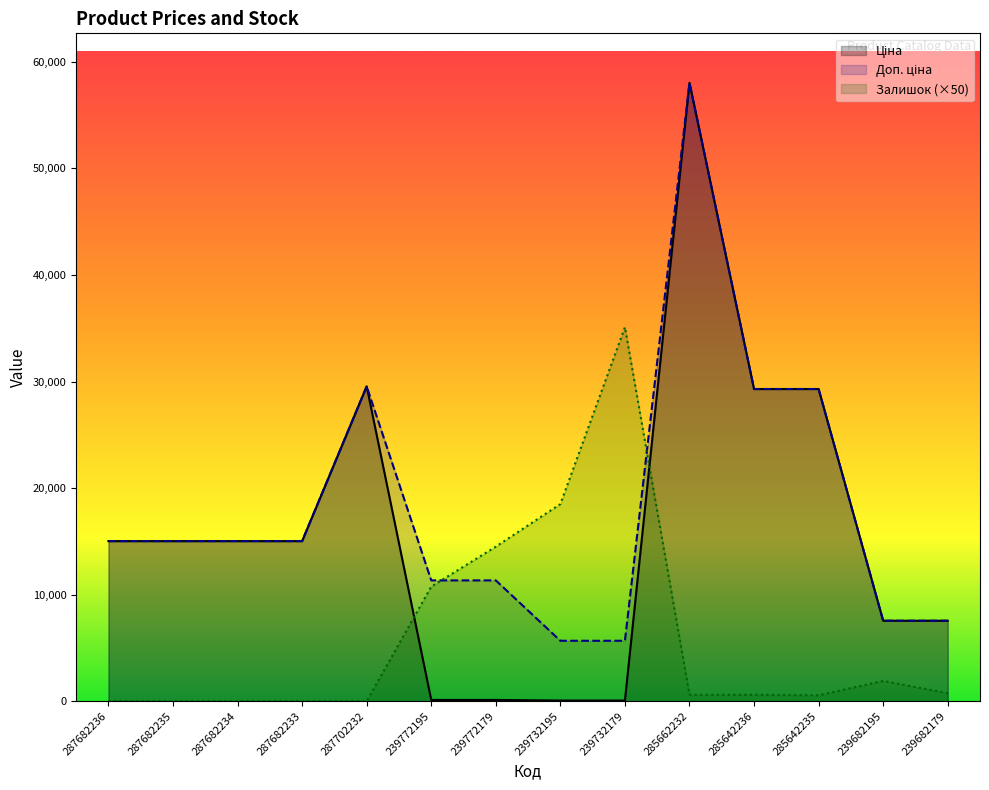

Is it true that Ціна equals 13286.9 at 239682195?

False